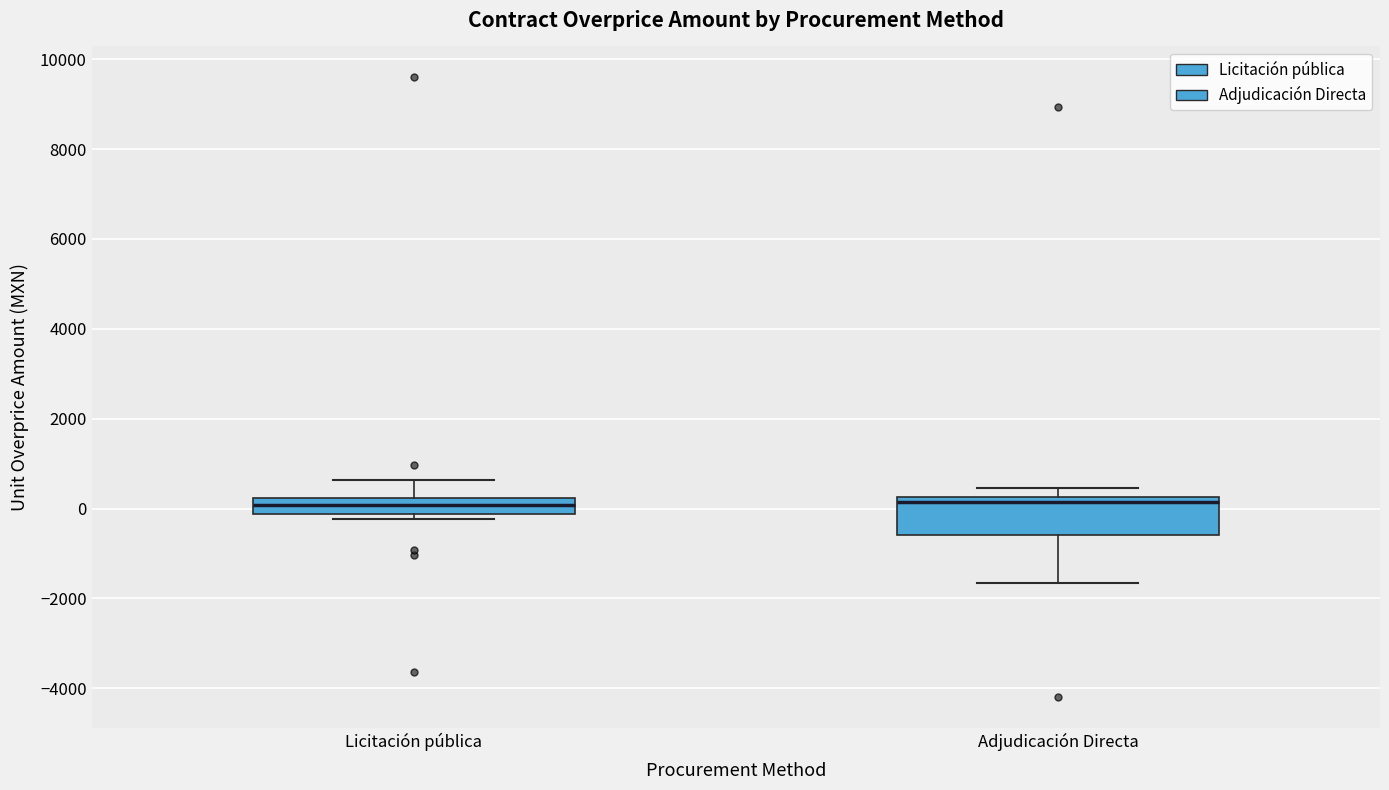

Reading left to right, transcribe this box plot: for each box, give where its median line is, the range the box spans, and where its two whiskers end, as read against the y-axis. The values are not printed on the chart, so give them approximately, as read against the axis.

Licitación pública: median 0, box -200 to 200, whiskers -200 (just below the box's lower edge) to 600
Adjudicación Directa: median 200 (just below the box's upper edge), box -600 to 200, whiskers -1600 to 400